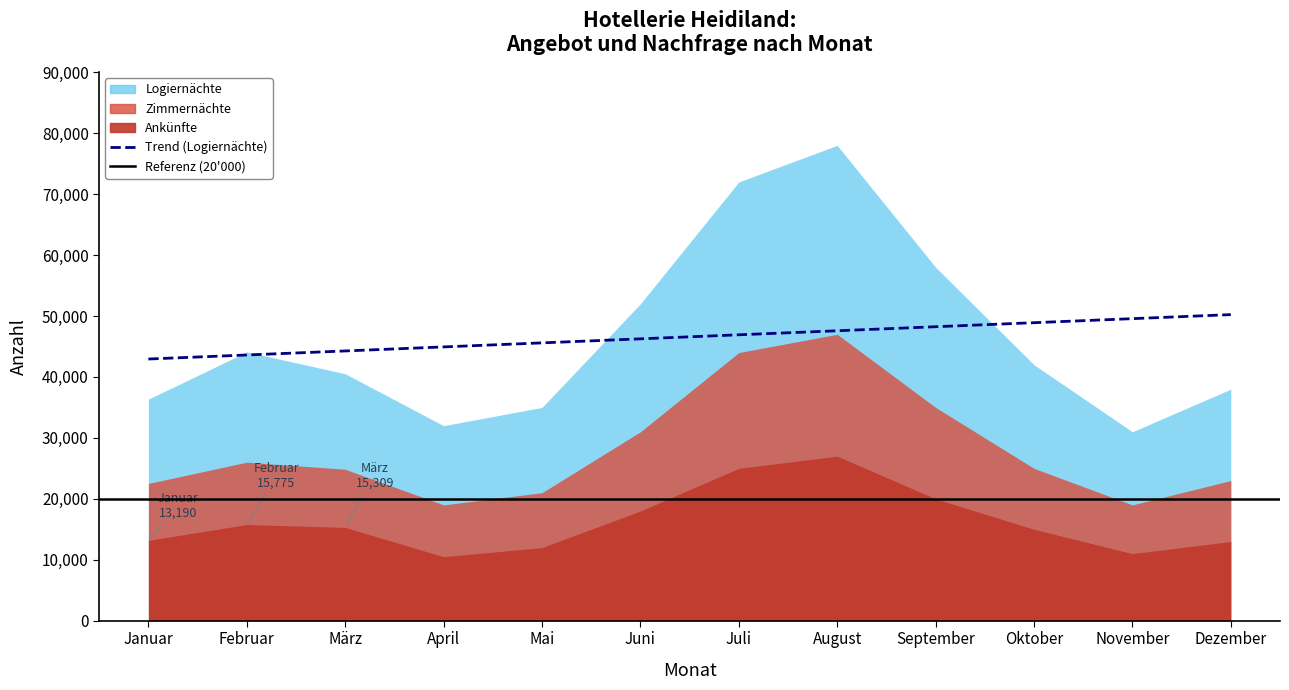

How many lines are shown in the chart?

1